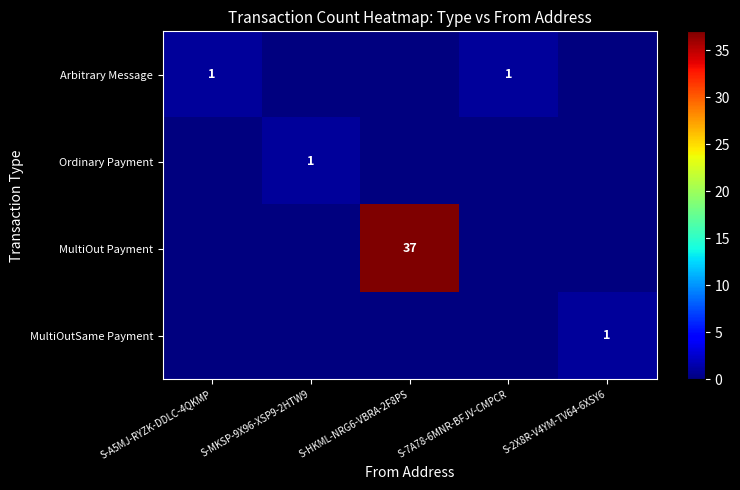

At how many categories does at least one series exceed 3?

1